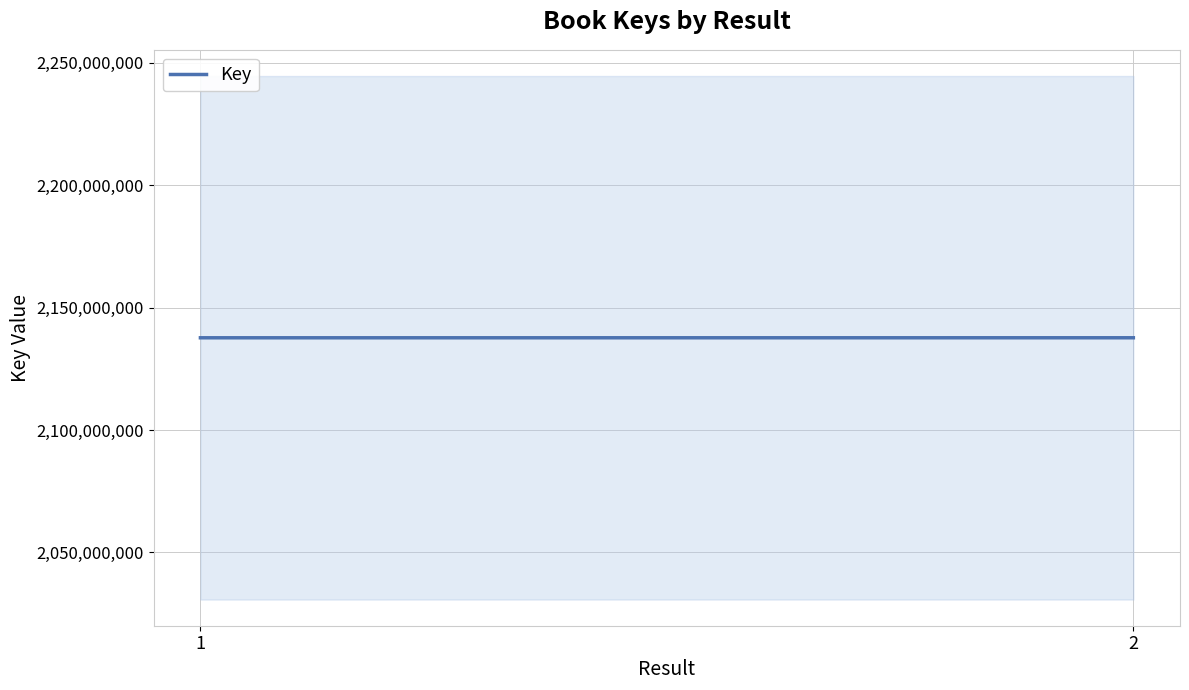

At which category does the chart reach its peak across all series?

2